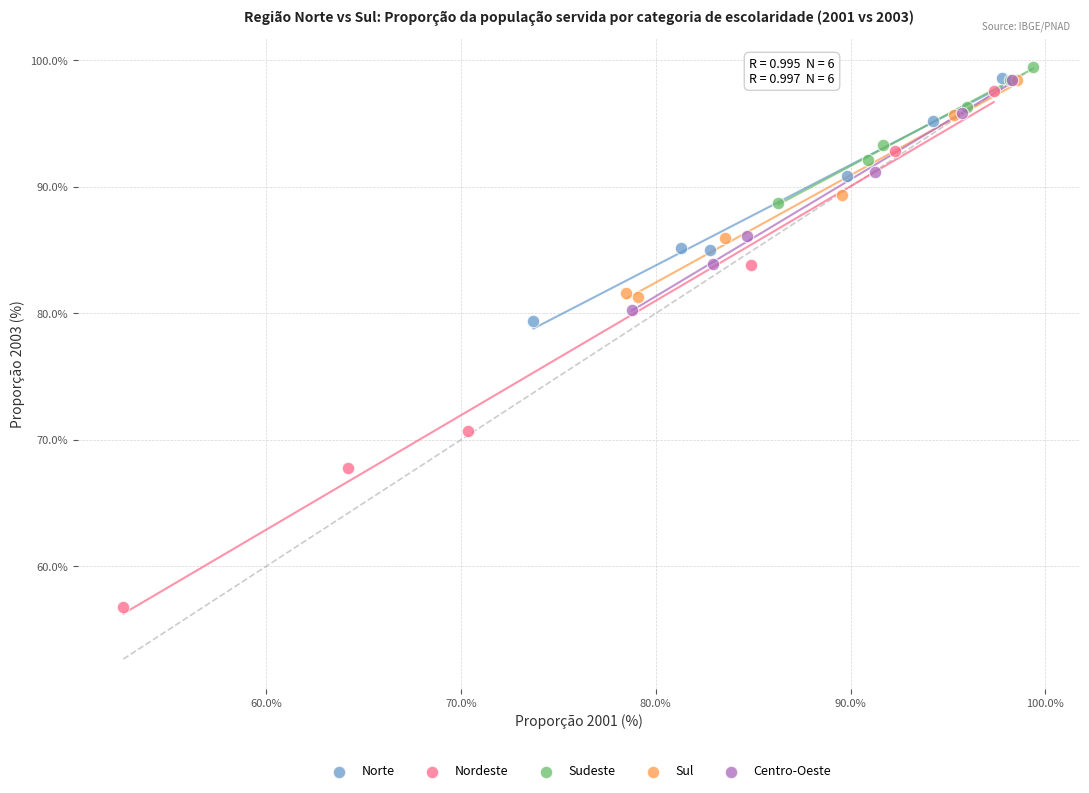

Which series reaches the minimum Y coordinate?

Nordeste